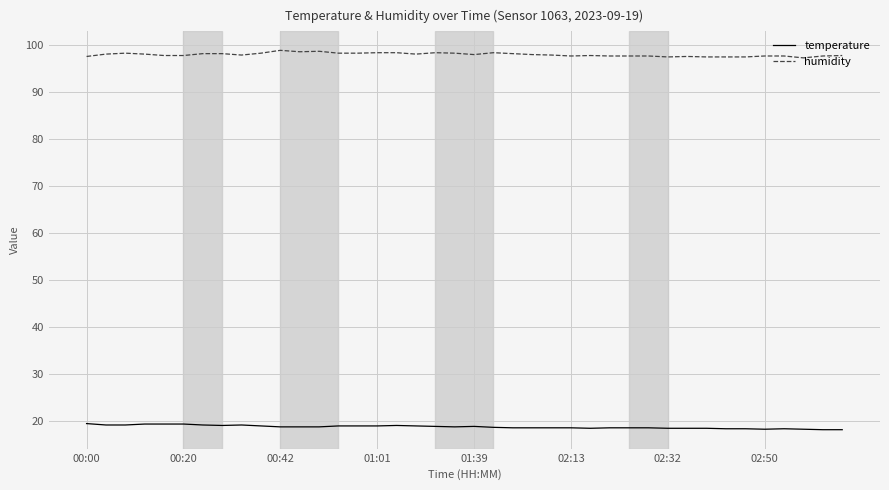

What is the minimum value for humidity?

97.2